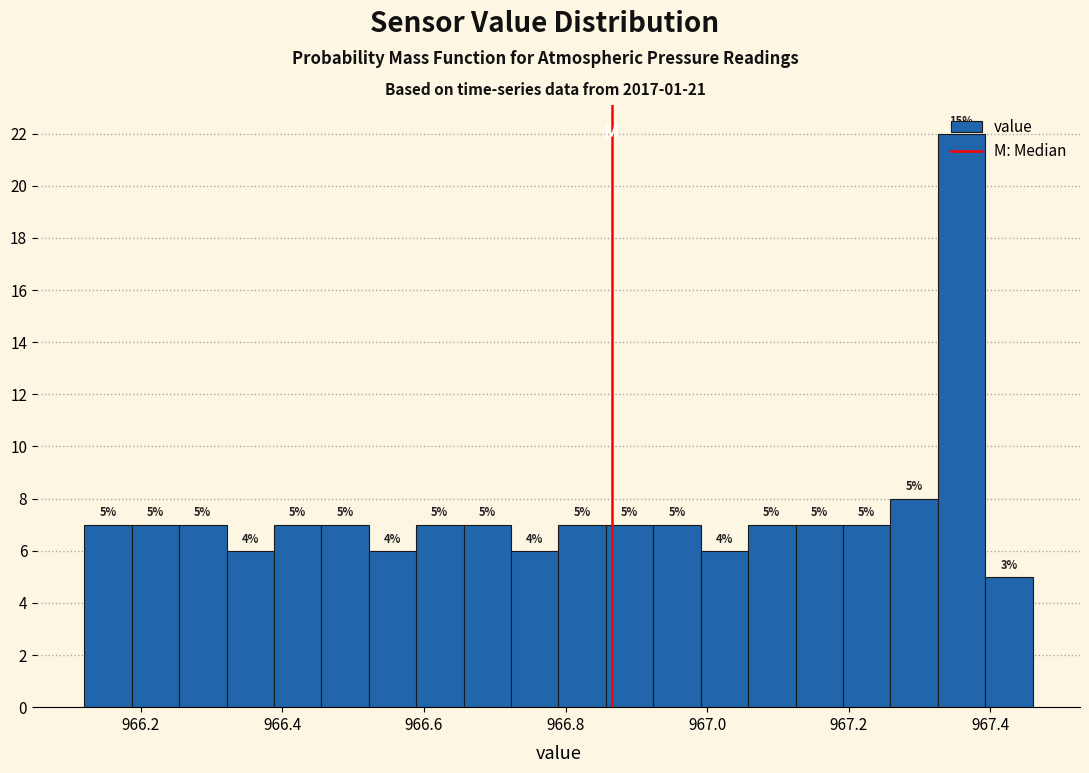

Read against the x-axis, roughly where is the centre of the tallest bar?

967.36